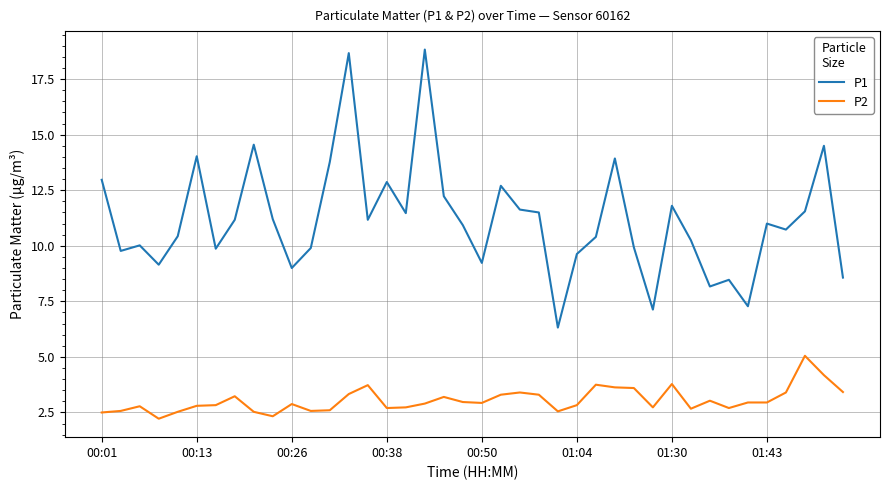

What is the difference between the maximum and minimum values in the P1 series?

12.5